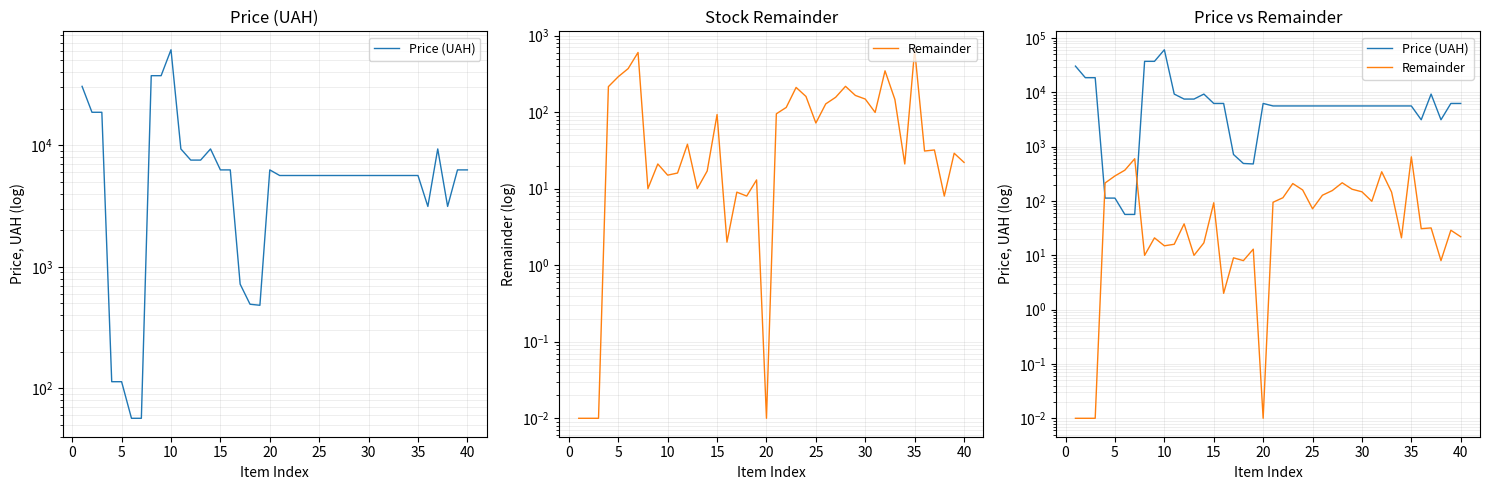

Which series has the widest spread of values?

Price (UAH)